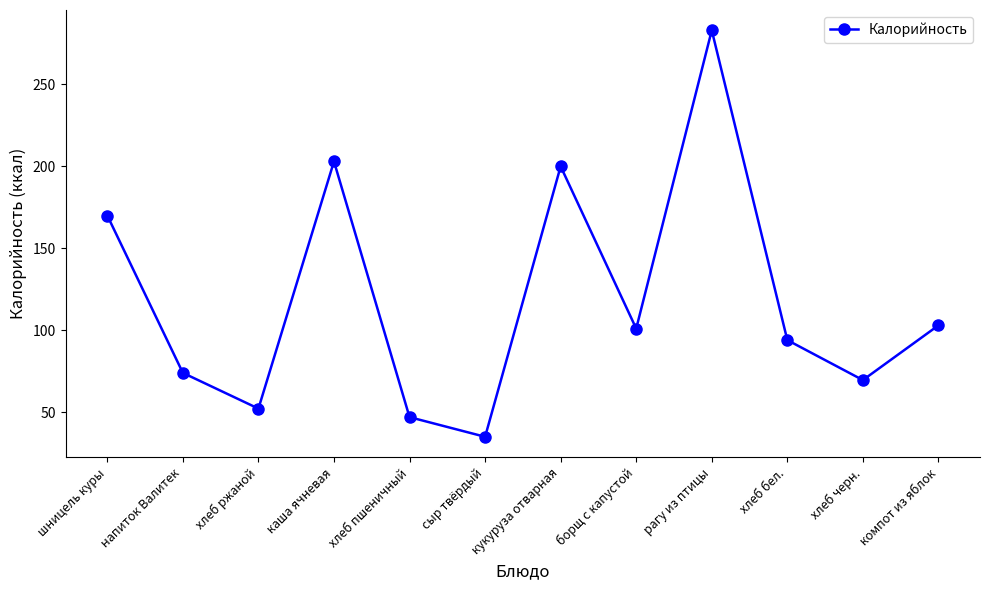

True or false: the data shows 35.0 at сыр твёрдый.

True